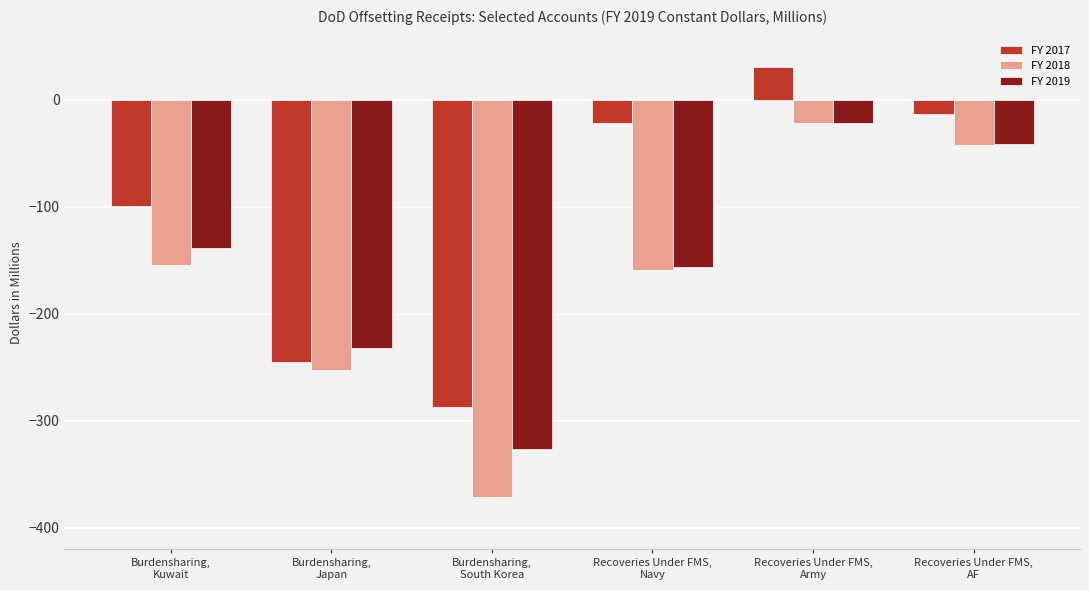

What is the sum of the FY 2019 values at Recoveries Under FMS,
Army and Recoveries Under FMS,
Navy?

-178